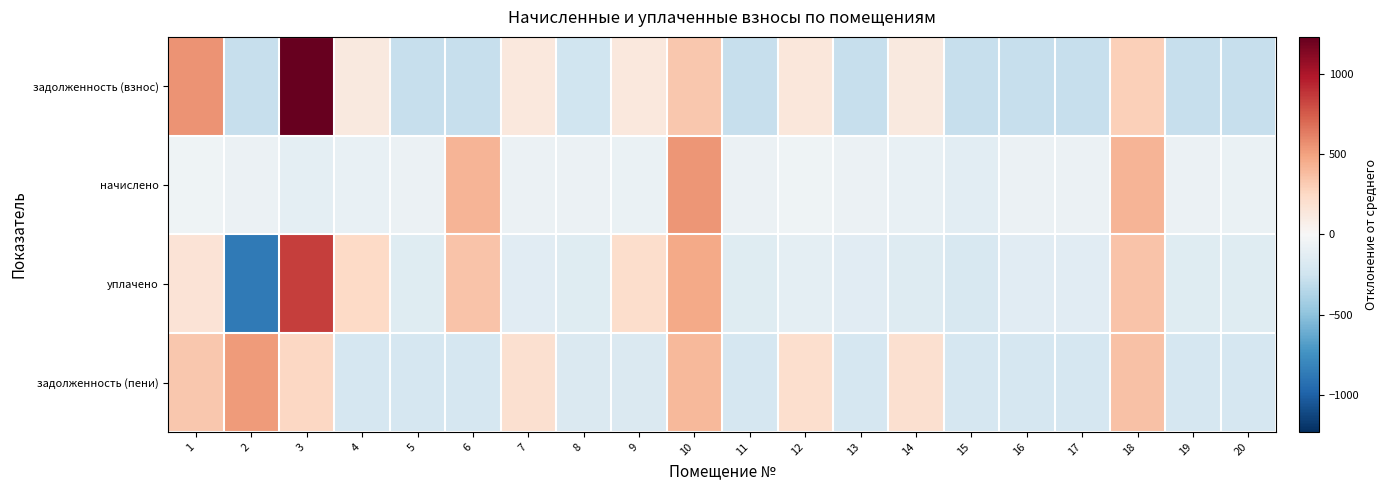

Reading right to left, extract all data points from this chart.

задолженность (взнос): 20=-280.2	19=-280.2	18=292.5	17=-280.2	16=-280.2	15=-280.2	14=124.1	13=-280.2	12=135.2	11=-280.2	10=333.1	9=125.4	8=-245.0	7=129.1	6=-280.2	5=-280.2	4=122.9	3=1231.9	2=-280.2	1=553.1
начислено: 20=-83.9	19=-76.5	18=417.5	17=-72.8	16=-72.8	15=-131.8	14=-87.6	13=-72.8	12=-54.4	11=-76.5	10=539.2	9=-83.9	8=-76.5	7=-72.8	6=421.2	5=-76.5	4=-91.3	3=-124.4	2=-72.8	1=-50.7
уплачено: 20=-152.5	19=-145.1	18=349.0	17=-141.4	16=-141.4	15=-200.4	14=-156.1	13=-141.4	12=-123.0	11=-145.1	10=470.6	9=215.2	8=-145.1	7=-141.4	6=352.7	5=-145.1	4=243.3	3=848.4	2=-872.8	1=171.4
задолженность (пени): 20=-211.6	19=-211.6	18=361.1	17=-211.6	16=-211.6	15=-211.6	14=192.7	13=-211.6	12=203.8	11=-211.6	10=401.6	9=-173.7	8=-176.5	7=197.6	6=-211.6	5=-211.6	4=-211.6	3=259.0	2=519.8	1=331.0